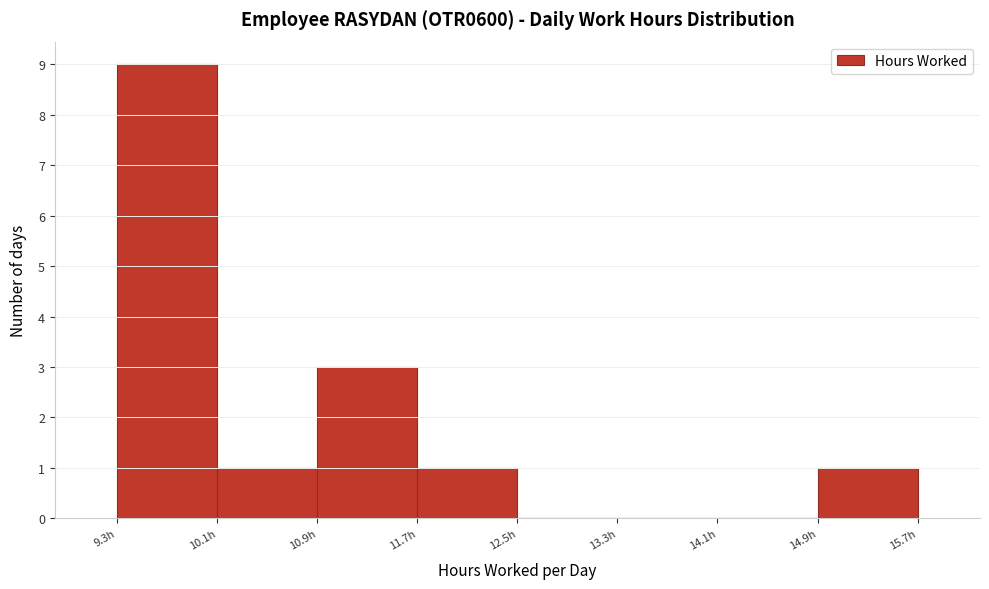

Over which range of the x-axis is the bar tallest?

9.3 to 10.1